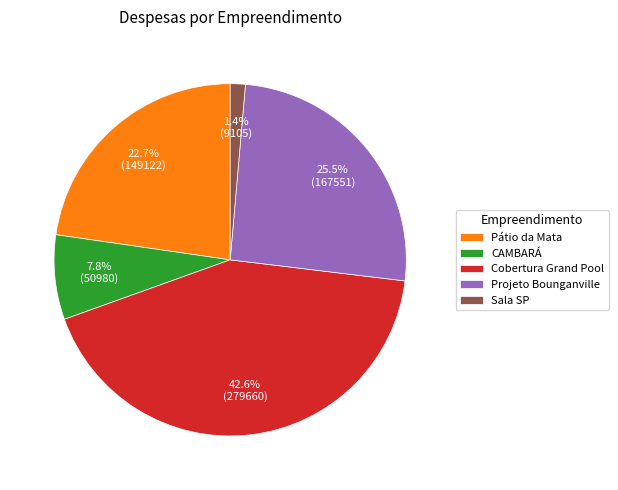

What is the ratio of the value at Cobertura Grand Pool to the value at CAMBARÁ?

5.5